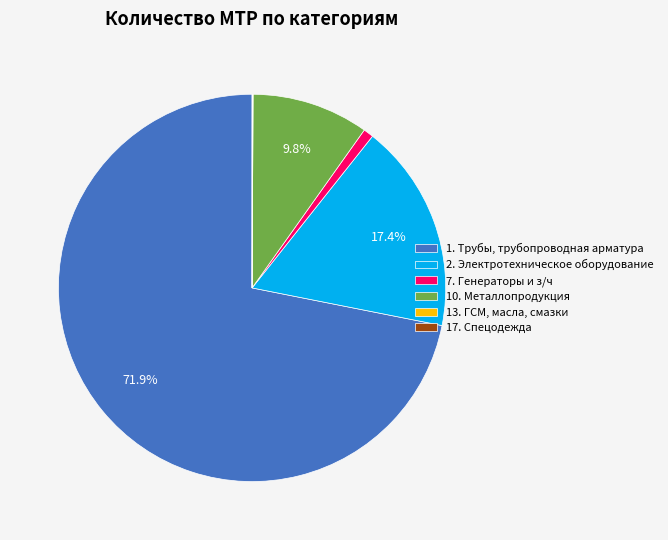

How much of the chart is everything except 10. Металлопродукция?

90.2%